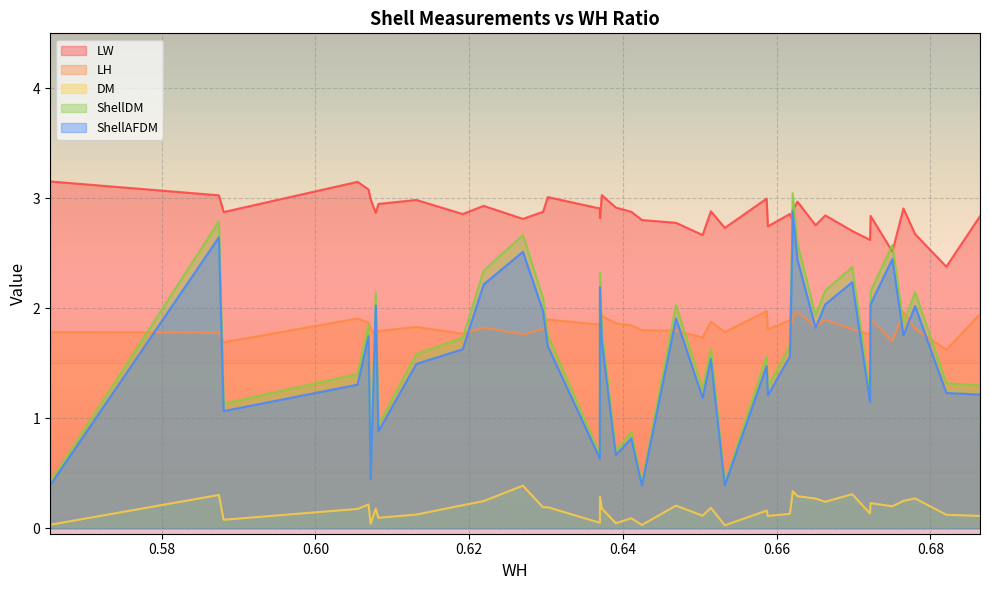

Which series has the largest total across all categories?

LW